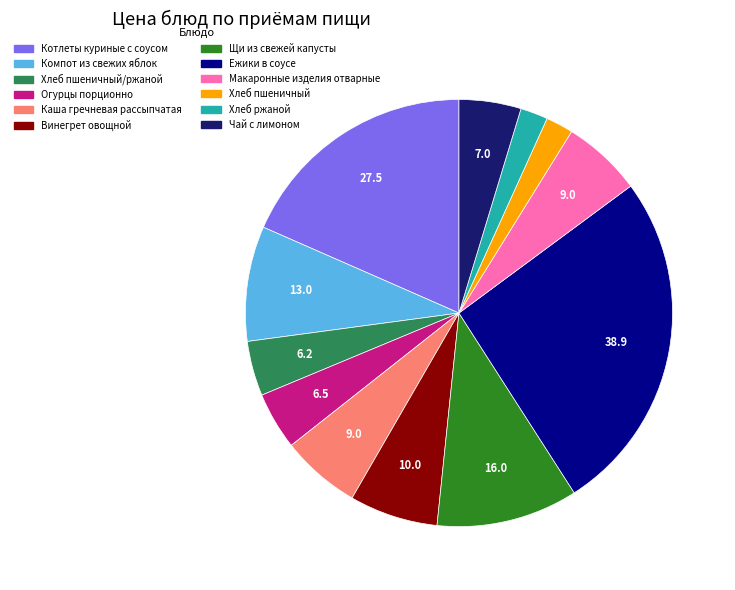

Does any single category account for the majority?

No